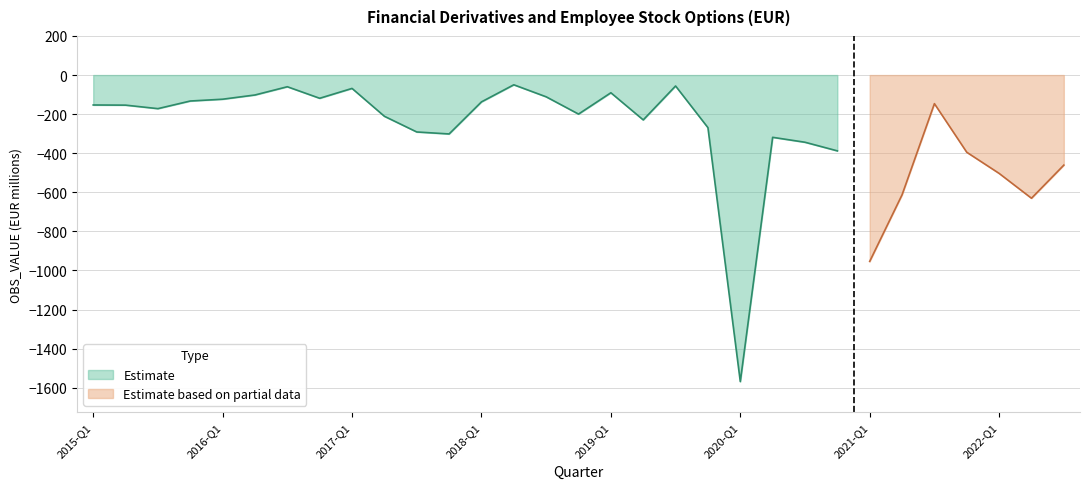

At which category does the data reach its first local valley?

2015-Q3